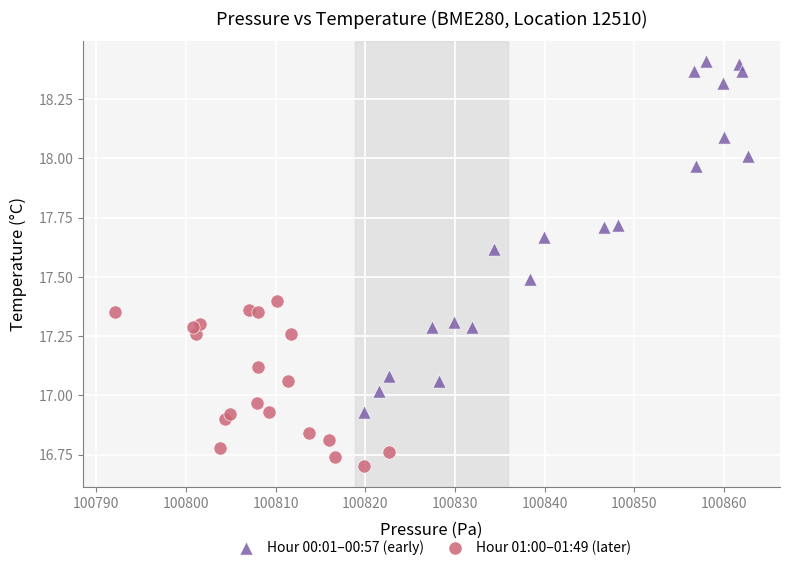

What are all the series names shown in the legend?

Hour 00:01–00:57 (early), Hour 01:00–01:49 (later)